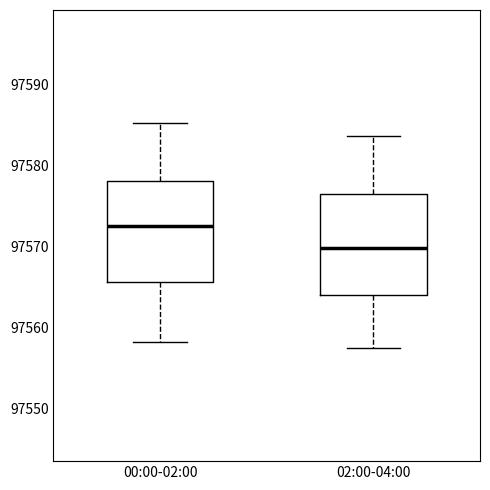

Where does the median line of the box for 02:00-04:00 sit on the y-axis? The values are not printed on the chart, so give them approximately, as read against the axis.

97570